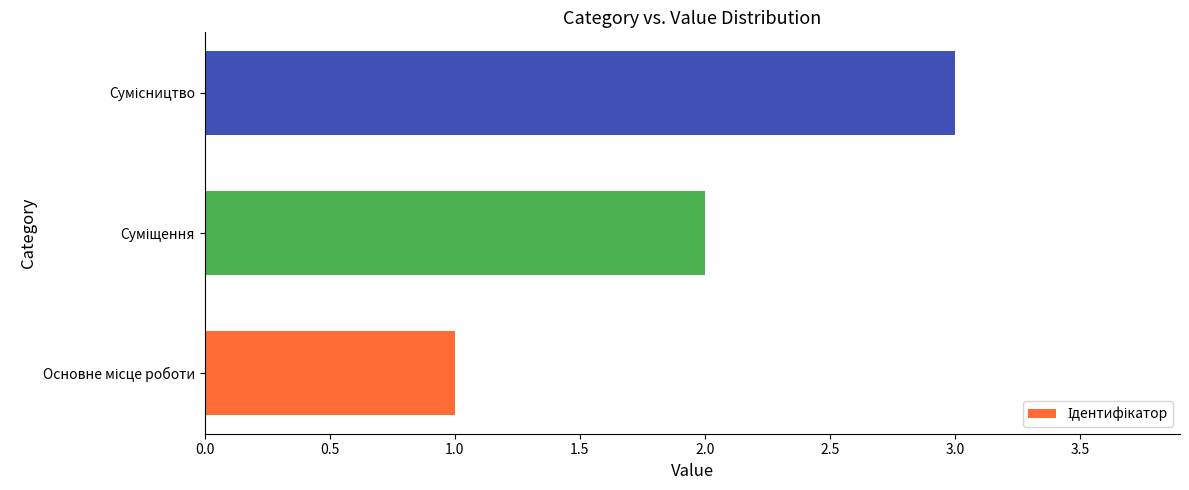

What is the sum of all values?

6